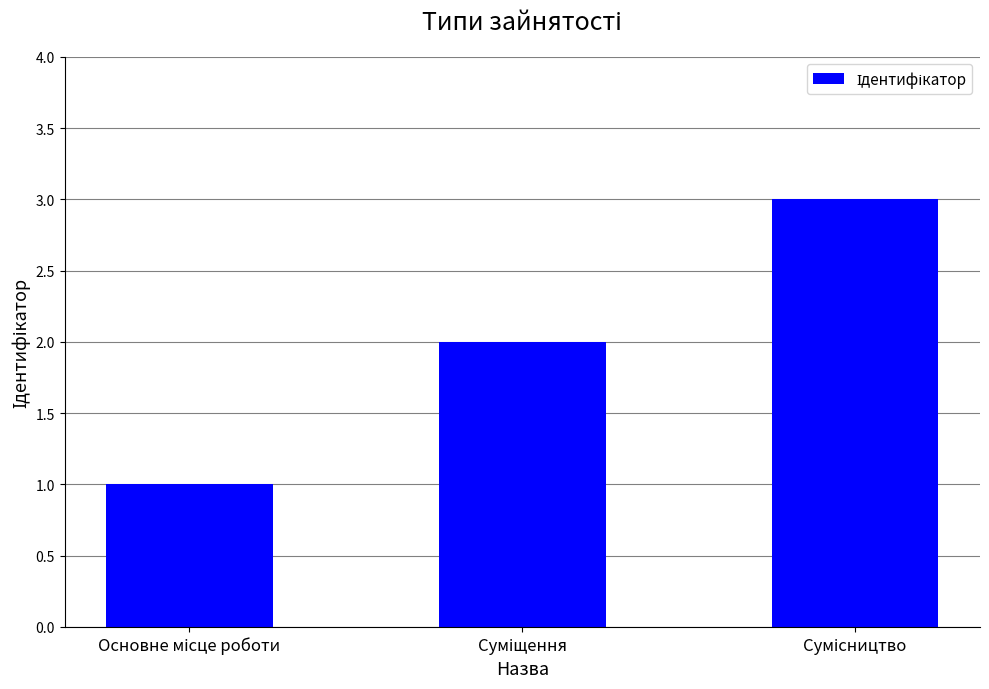

What is the maximum value shown in the chart?

3